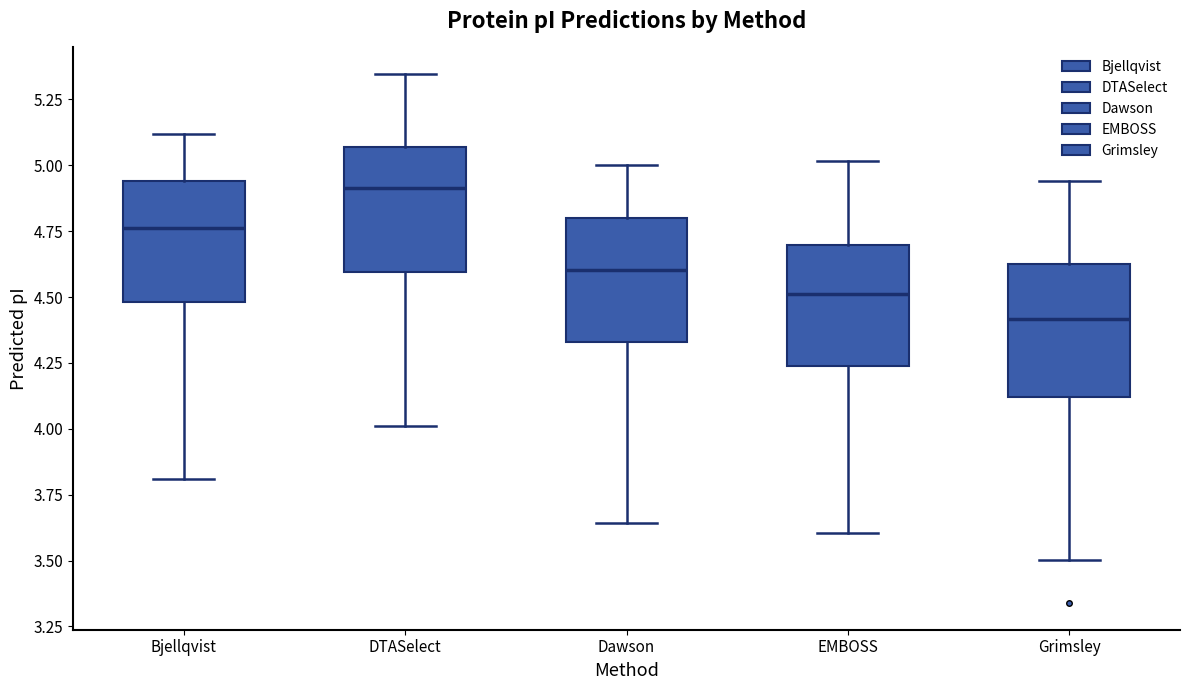

Reading left to right, transcribe this box plot: for each box, give where its median line is, the range the box spans, and where its two whiskers end, as read against the y-axis. The values are not printed on the chart, so give them approximately, as read against the axis.

Bjellqvist: median 4.75, box 4.50 to 4.95, whiskers 3.80 to 5.10
DTASelect: median 4.90, box 4.60 to 5.05, whiskers 4.00 to 5.35
Dawson: median 4.60, box 4.35 to 4.80, whiskers 3.65 to 5.00
EMBOSS: median 4.50, box 4.25 to 4.70, whiskers 3.60 to 5.00
Grimsley: median 4.40, box 4.10 to 4.65, whiskers 3.50 to 4.95